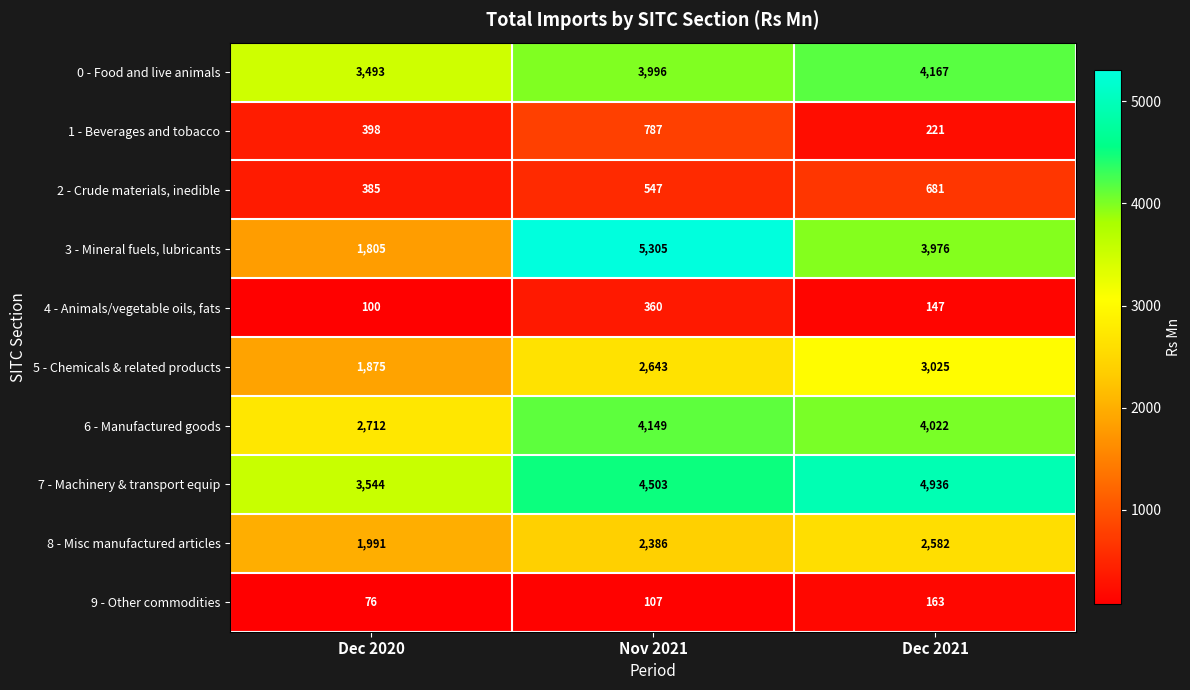

Which series changed the most between Nov 2021 and Dec 2021?

3 - Mineral fuels, lubricants